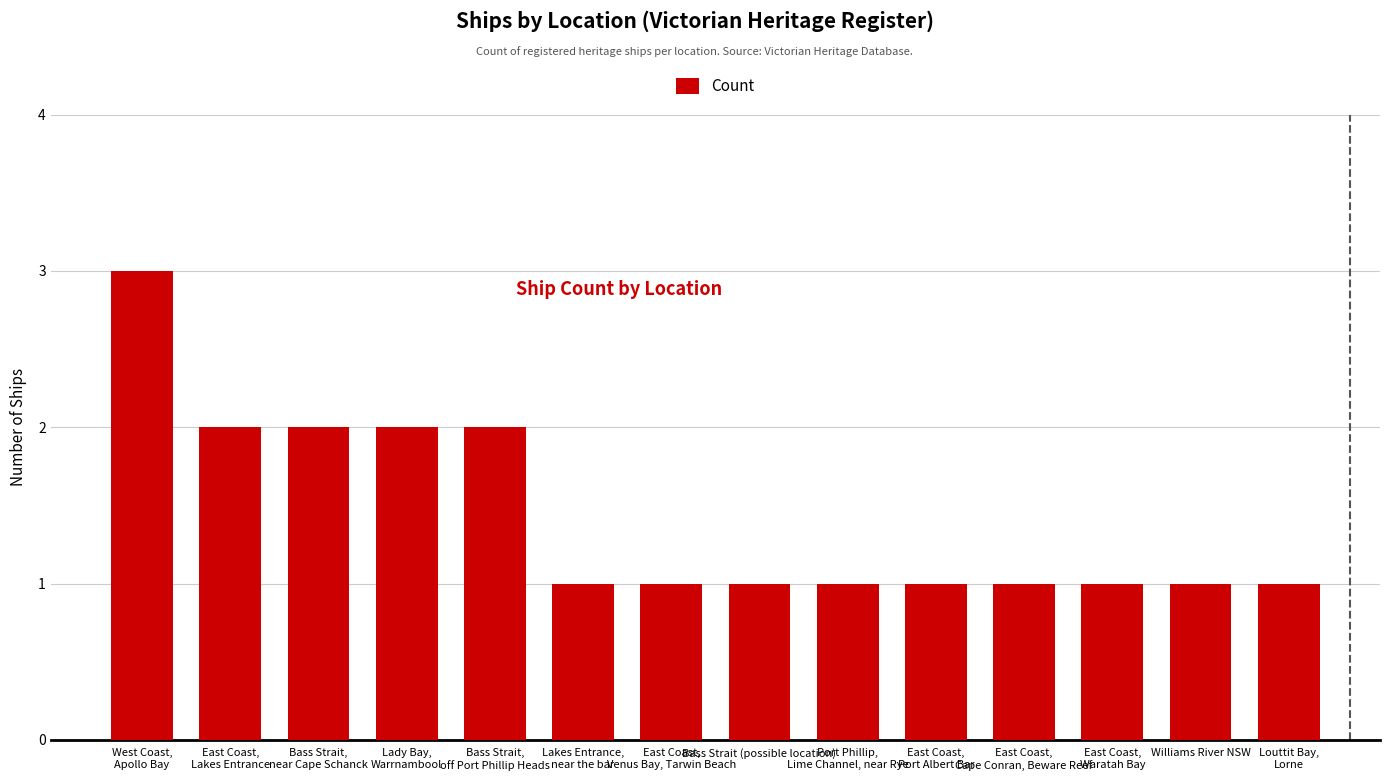

Is it true that the value at Williams River NSW is 1?

True